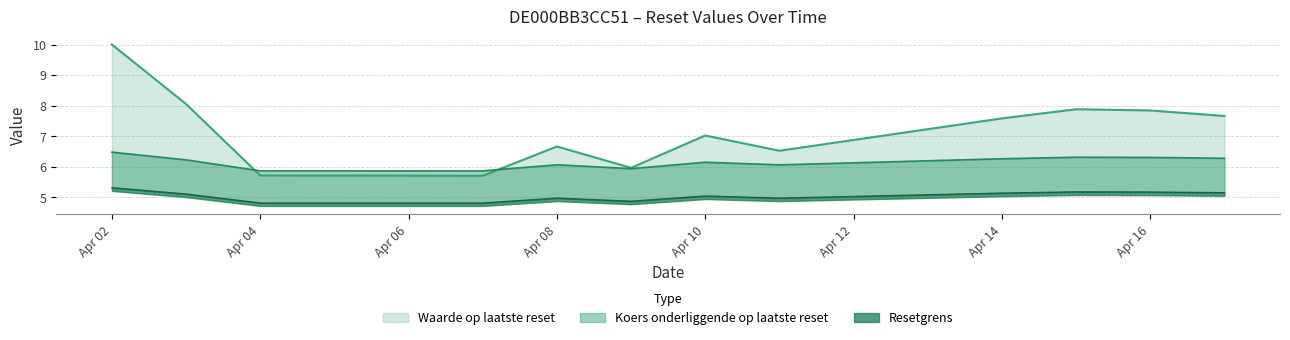

The Koers onderliggende op laatste reset series shows 9.6 at 2025-04-11. True or false?

False